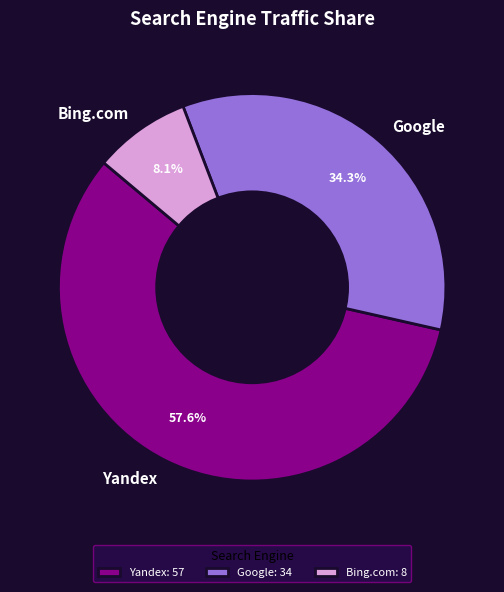

To the nearest percent, what portion does Yandex represent?

58%